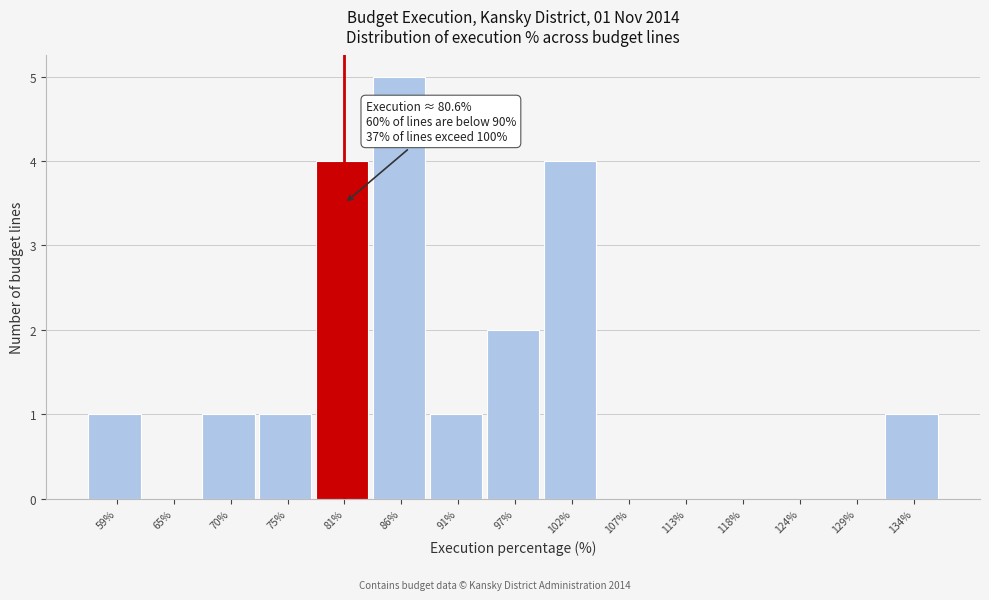

Over which range of the x-axis is the bar tallest?

83 to 89